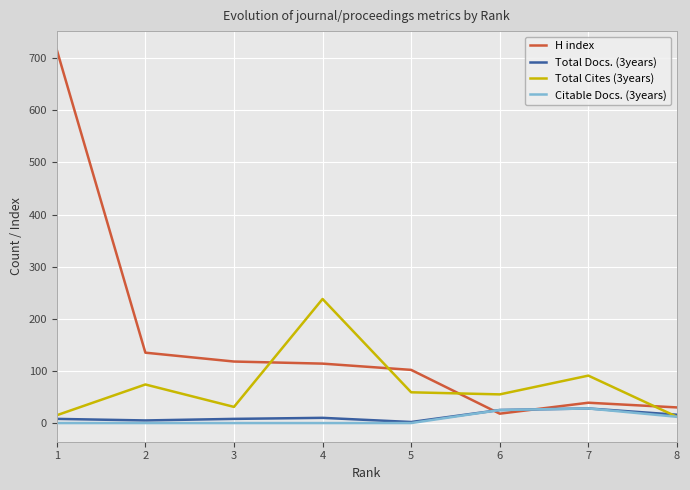

Which series has the widest spread of values?

H index